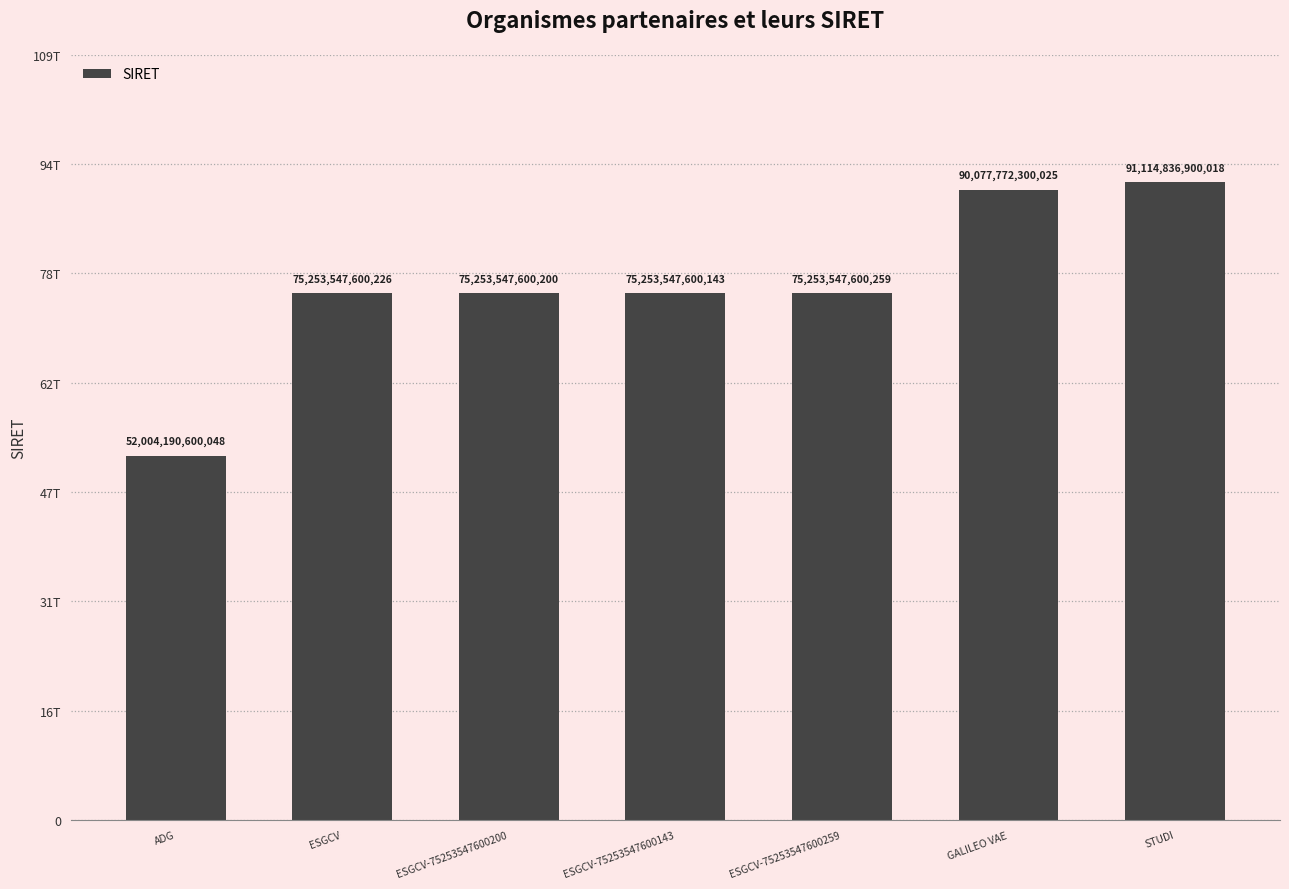

What position from the left is ESGCV-75253547600259?

5